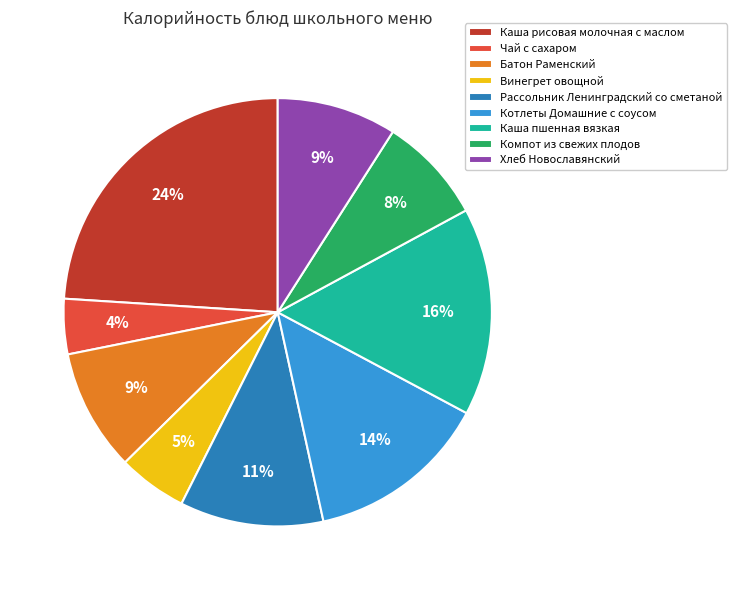

Count the number of slices in the pie.

9